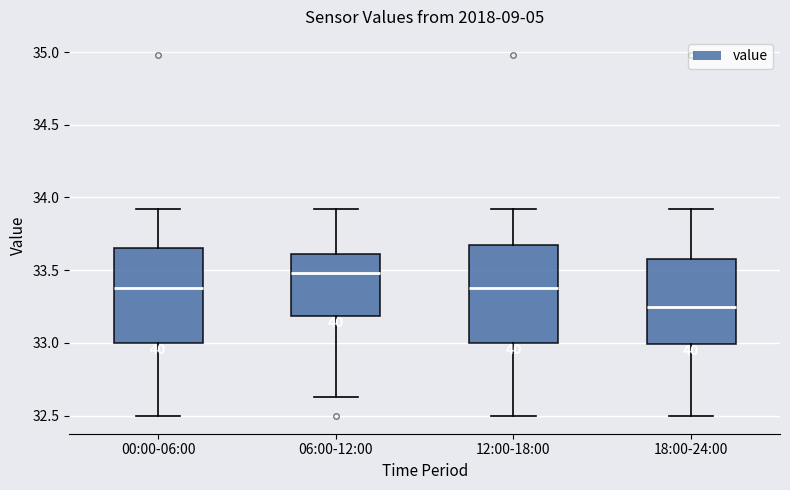

Which box has the highest median line?

06:00-12:00